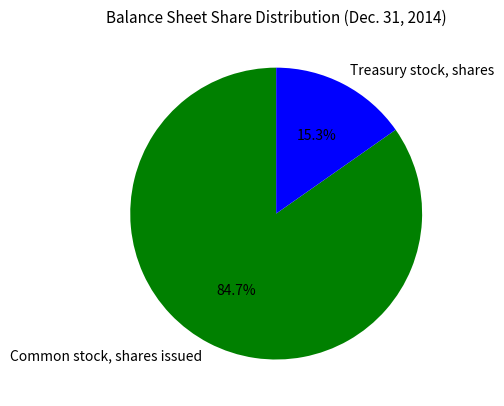

Which slice represents more than half of the pie?

Common stock, shares issued